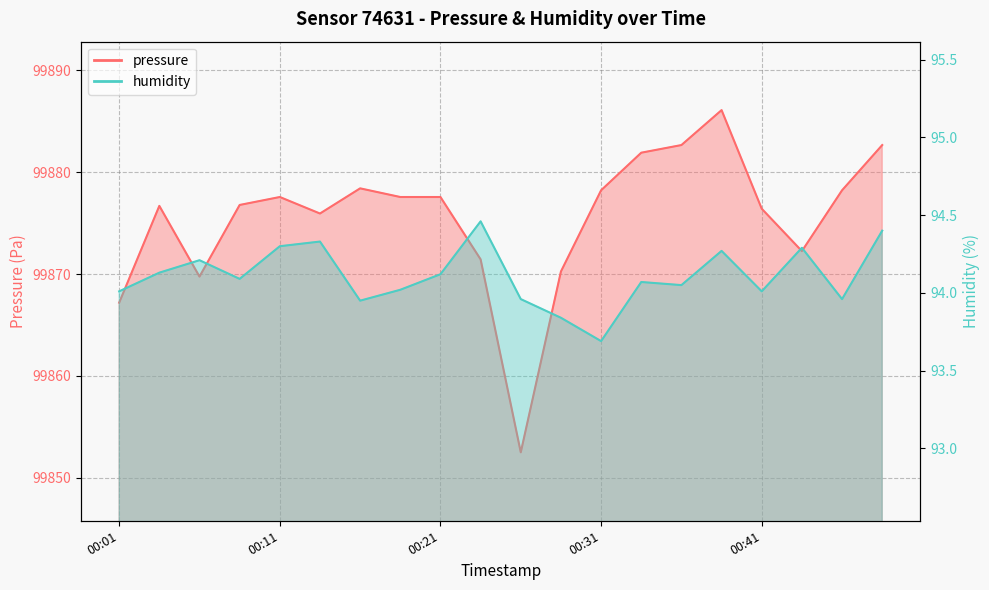

True or false: pressure and humidity cross at least once.

False